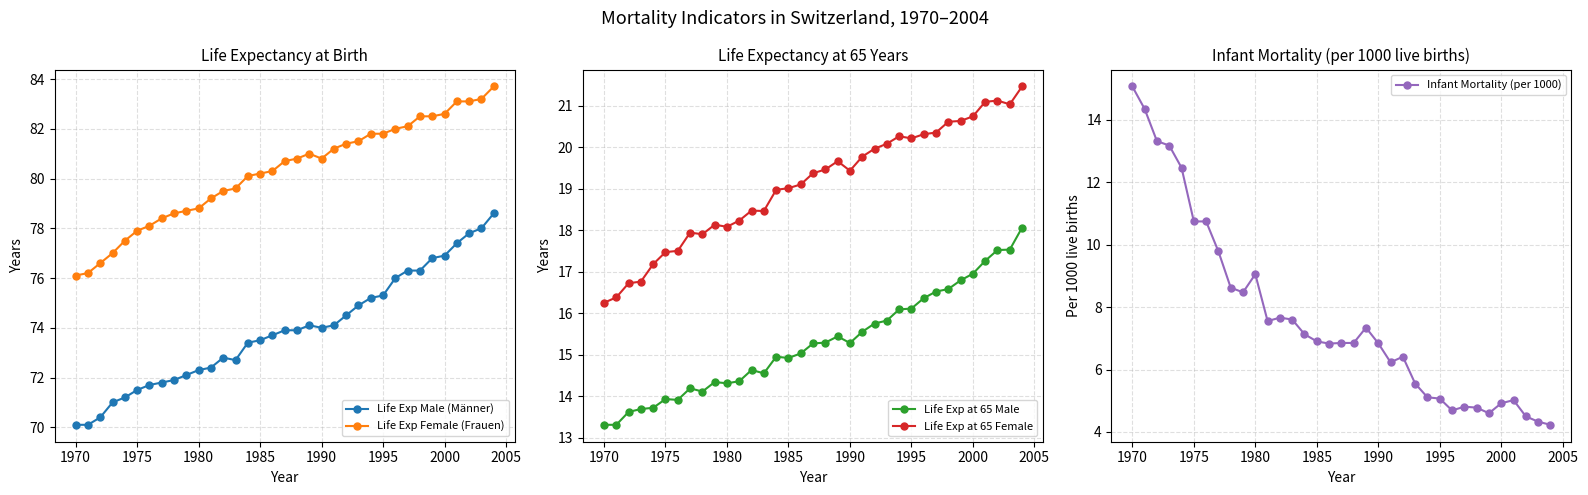

Reading left to right, what are all the values shown in this chart?

Life Exp Male (Männer): 70.1	70.1	70.4	71.0	71.2	71.5	71.7	71.8	71.9	72.1	72.3	72.4	72.8	72.7	73.4	73.5	73.7	73.9	73.9	74.1	74.0	74.1	74.5	74.9	75.2	75.3	76.0	76.3	76.3	76.8	76.9	77.4	77.8	78.0	78.6
Life Exp Female (Frauen): 76.1	76.2	76.6	77.0	77.5	77.9	78.1	78.4	78.6	78.7	78.8	79.2	79.5	79.6	80.1	80.2	80.3	80.7	80.8	81.0	80.8	81.2	81.4	81.5	81.8	81.8	82.0	82.1	82.5	82.5	82.6	83.1	83.1	83.2	83.7
Life Exp at 65 Male: 13.3	13.3	13.6	13.7	13.7	13.9	13.9	14.2	14.1	14.3	14.3	14.4	14.6	14.6	14.9	14.9	15.0	15.3	15.3	15.4	15.3	15.6	15.8	15.8	16.1	16.1	16.4	16.5	16.6	16.8	16.9	17.3	17.5	17.5	18.1
Life Exp at 65 Female: 16.2	16.4	16.7	16.8	17.2	17.5	17.5	17.9	17.9	18.1	18.1	18.2	18.5	18.5	19.0	19.0	19.1	19.4	19.5	19.7	19.4	19.8	20.0	20.1	20.3	20.2	20.3	20.4	20.6	20.6	20.7	21.1	21.1	21.0	21.5
Infant Mortality (per 1000): 15.1	14.3	13.3	13.2	12.5	10.7	10.7	9.8	8.6	8.5	9.1	7.5	7.7	7.6	7.1	6.9	6.8	6.8	6.8	7.3	6.8	6.2	6.4	5.5	5.1	5.1	4.7	4.8	4.8	4.6	4.9	5.0	4.5	4.3	4.2